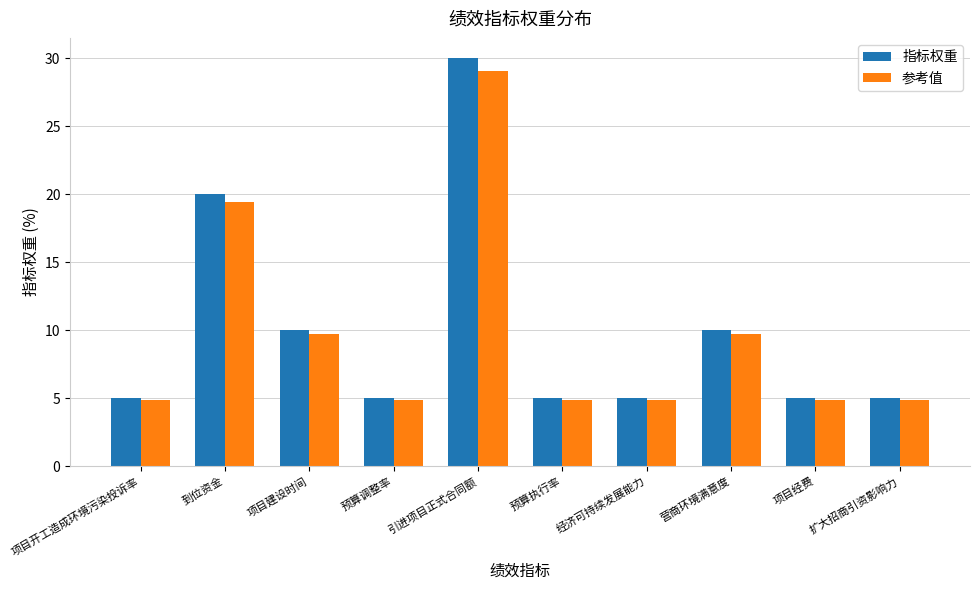

What is the difference between the highest and lowest values at 引进项目正式合同额?

0.9